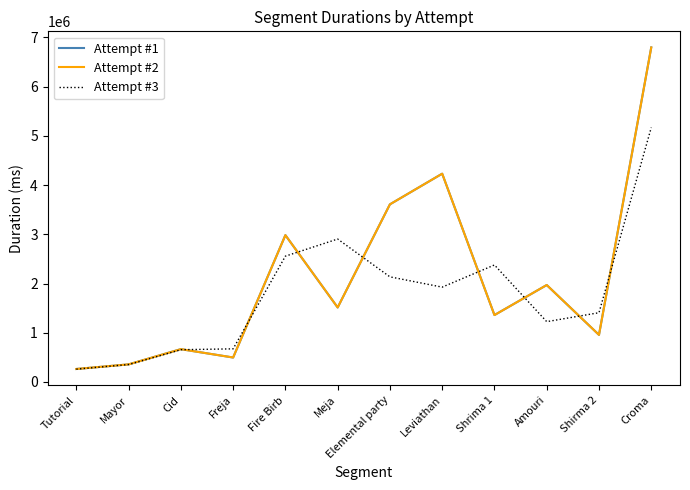

What is the minimum value for Attempt #2?

262988